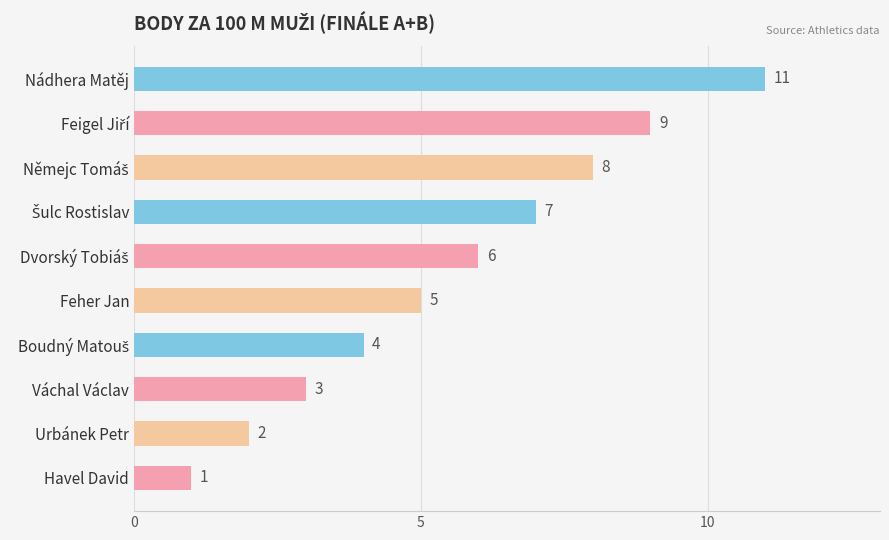

How many values are between 3 and 8?

6